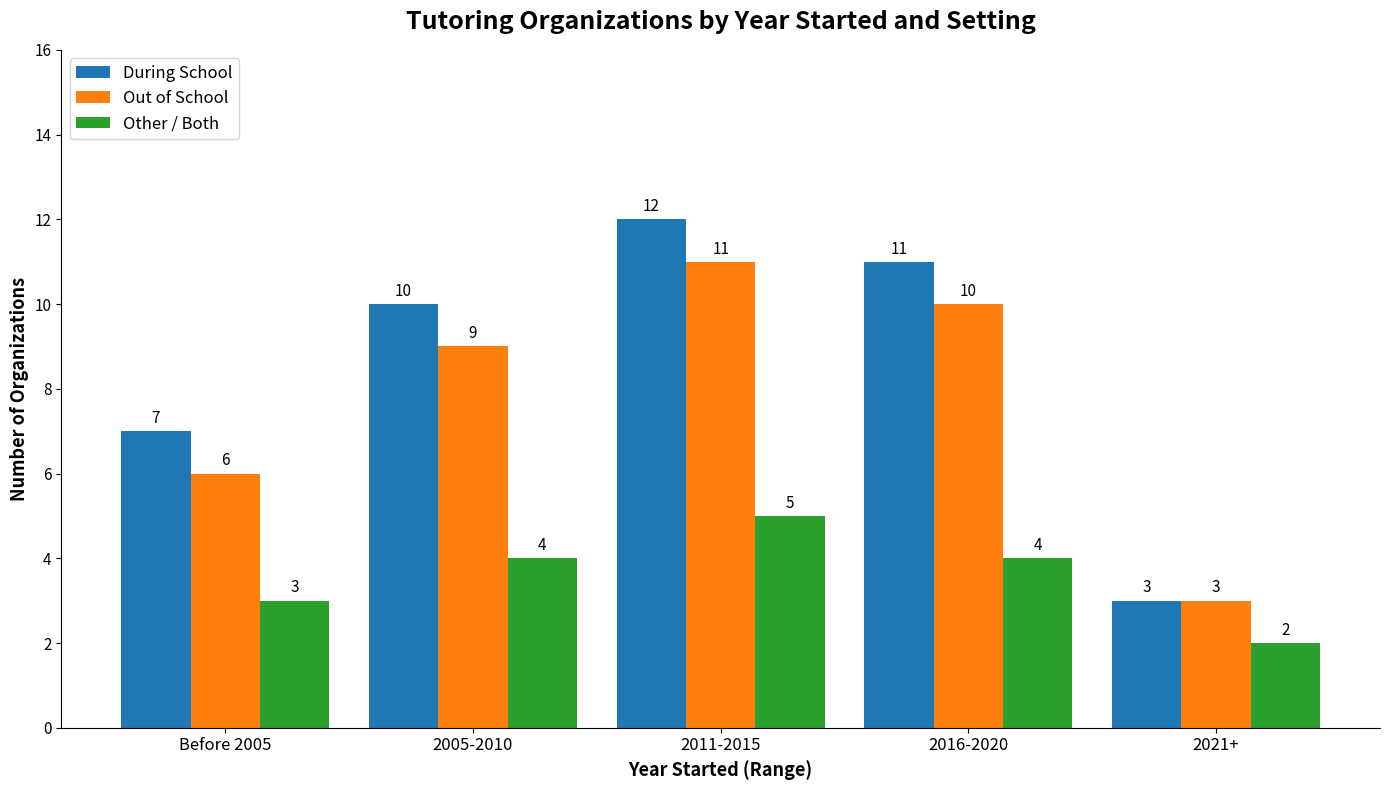

Rank the series by their maximum value, from highest to lowest.

During School, Out of School, Other / Both